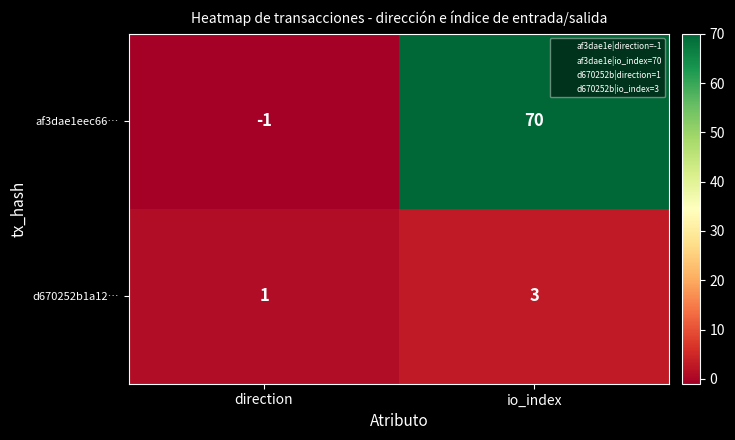

Which label corresponds to the largest value in the chart?

io_index